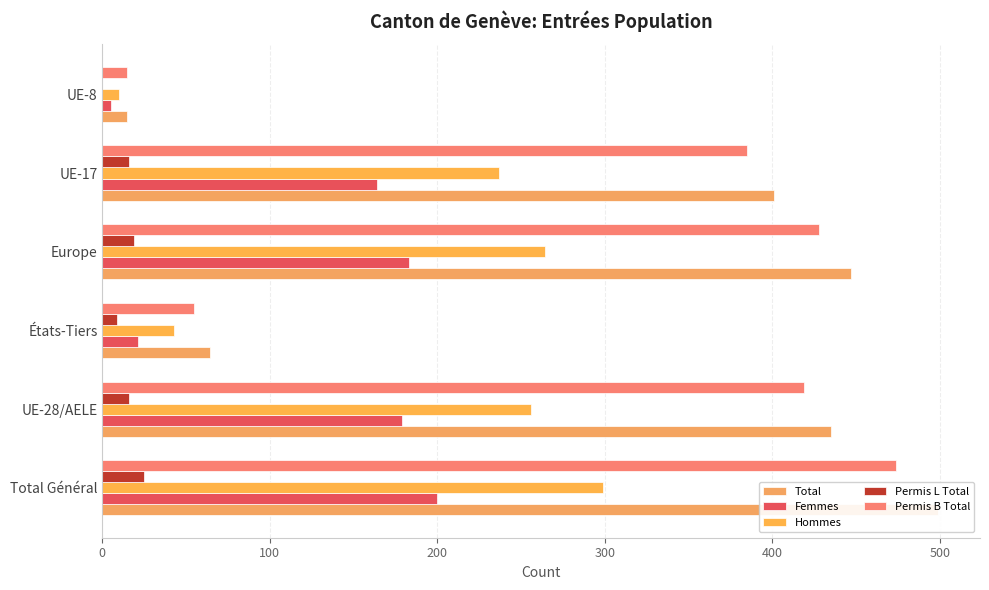

True or false: Permis B Total has a value of 15 at UE-8.

True